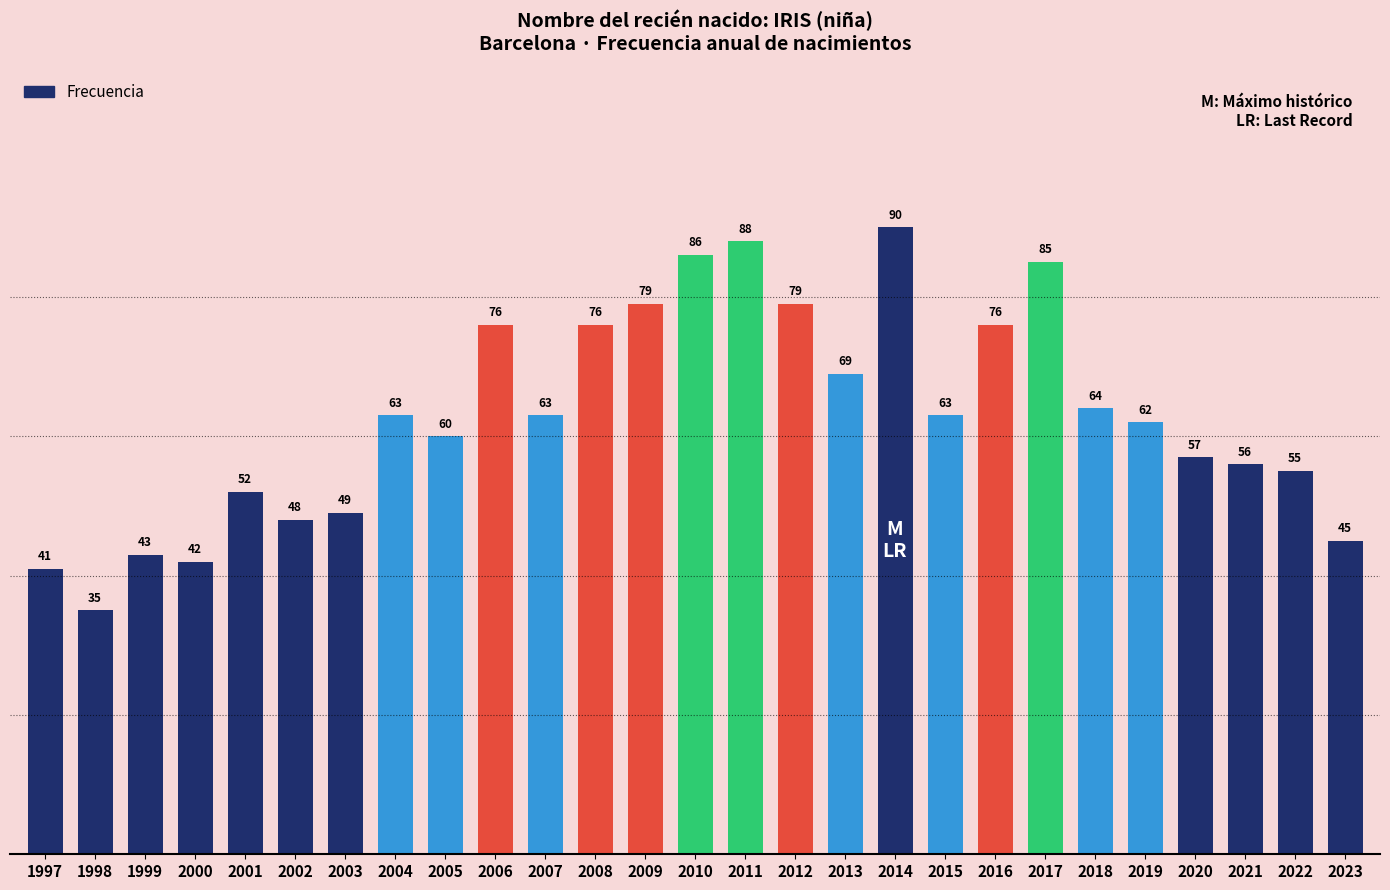

What is the value of the 14th bar from the left?

86